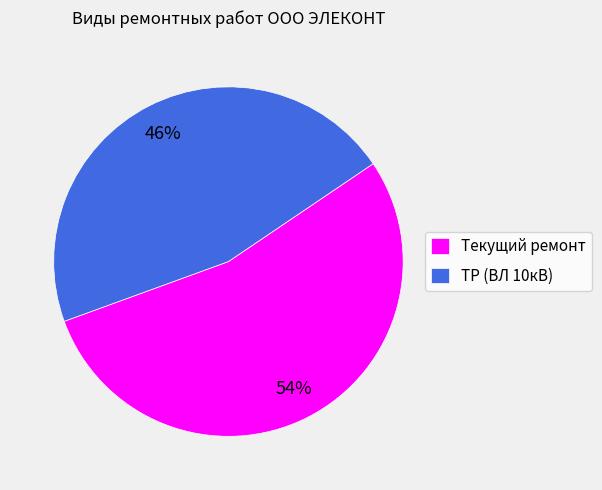

Is the sum of Текущий ремонт and ТР (ВЛ 10кВ) greater than half?

Yes